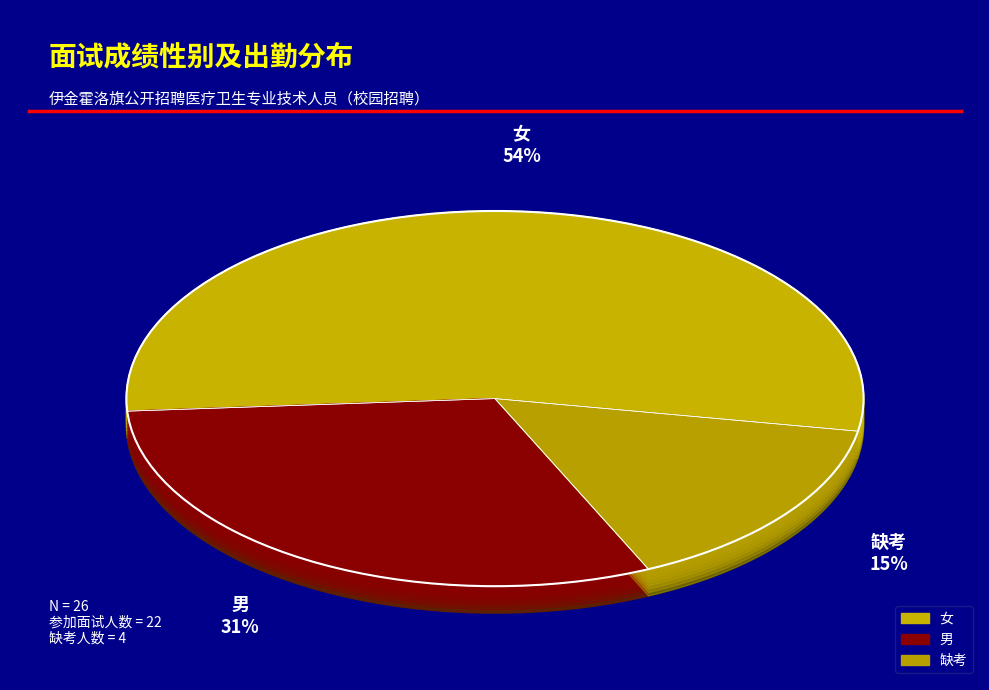

What percentage is NOT represented by 男?

69.2%